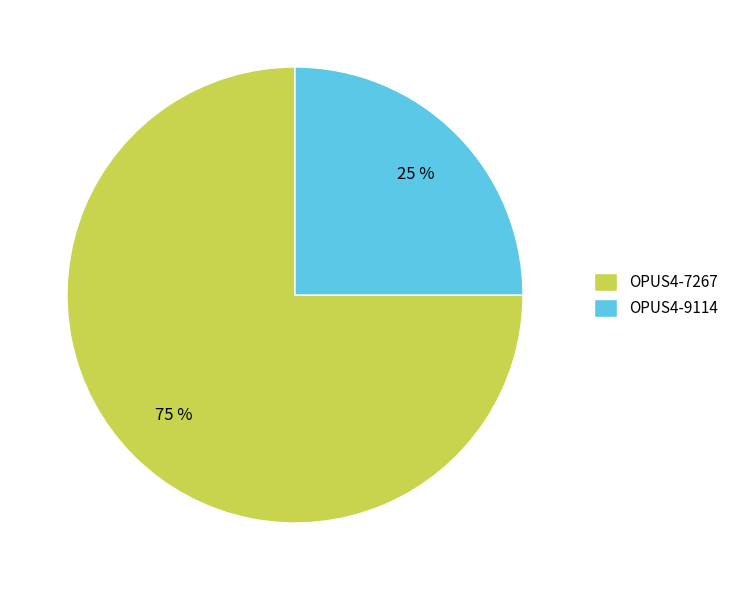

Is it true that OPUS4-9114 is 38% of the pie?

False